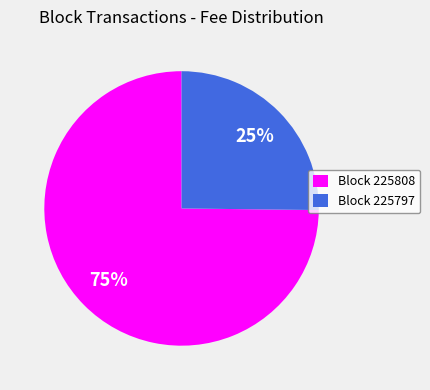

Rank the categories by value from highest to lowest.

Block 225808, Block 225797